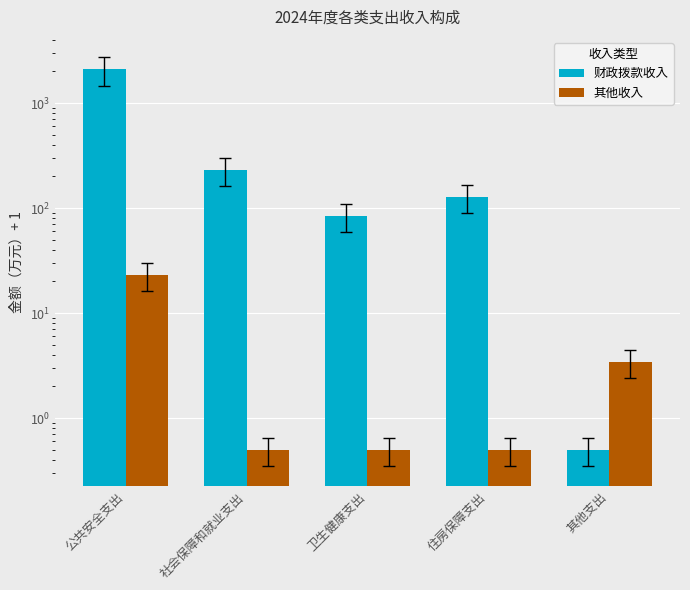

Reading left to right, list all the values displayed in this chart.

财政拨款收入: 公共安全支出=2098.3	社会保障和就业支出=229.3	卫生健康支出=84.7	住房保障支出=128.1	其他支出=0.5
其他收入: 公共安全支出=23.0	社会保障和就业支出=0.5	卫生健康支出=0.5	住房保障支出=0.5	其他支出=3.4